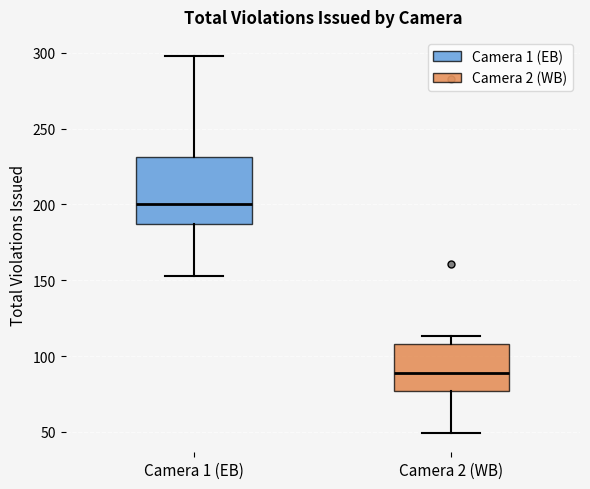

Which box has the lowest median line?

Camera 2 (WB)